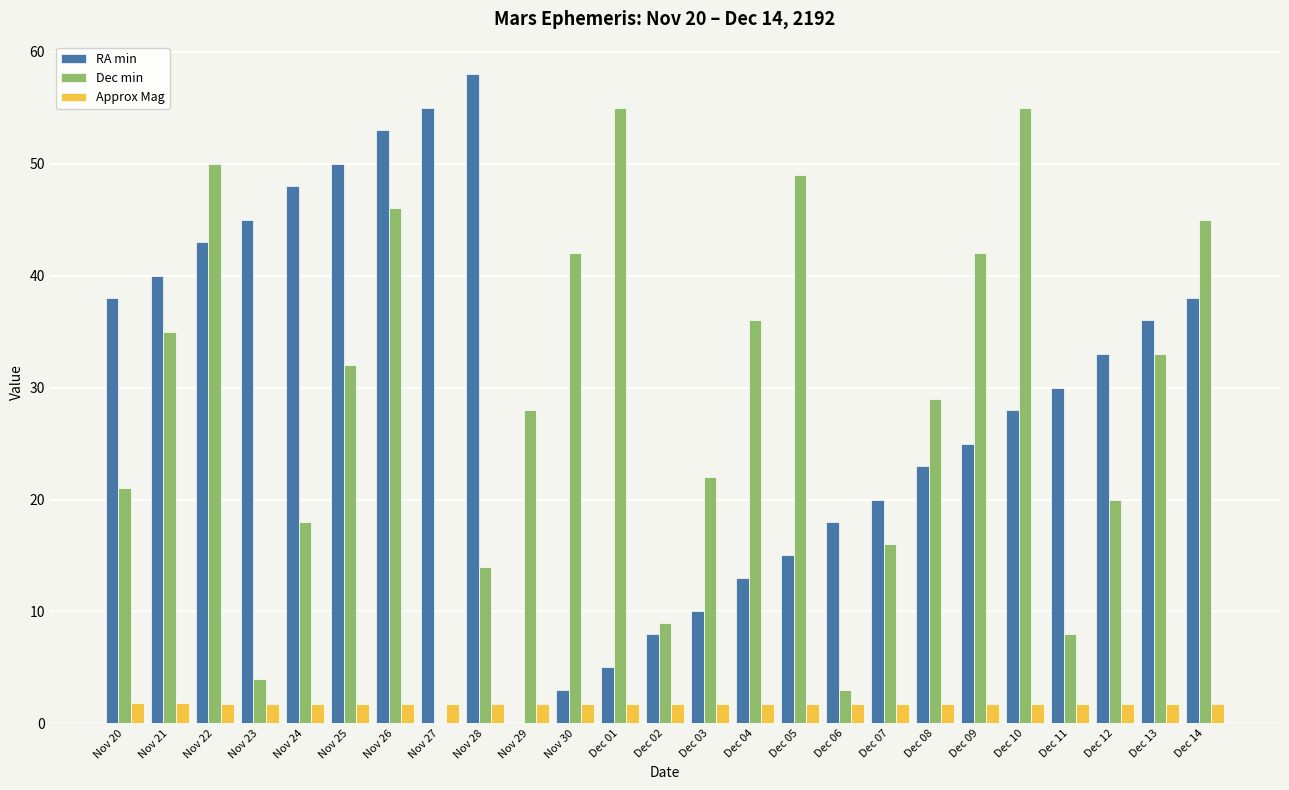

What is the average value of the Dec min series?

28.5